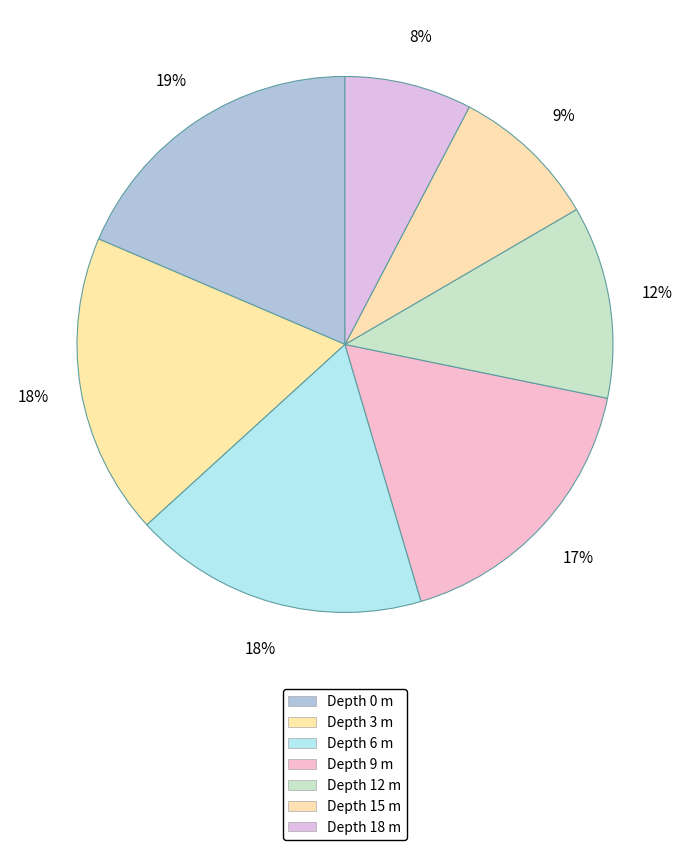

Which slice is the smallest?

18